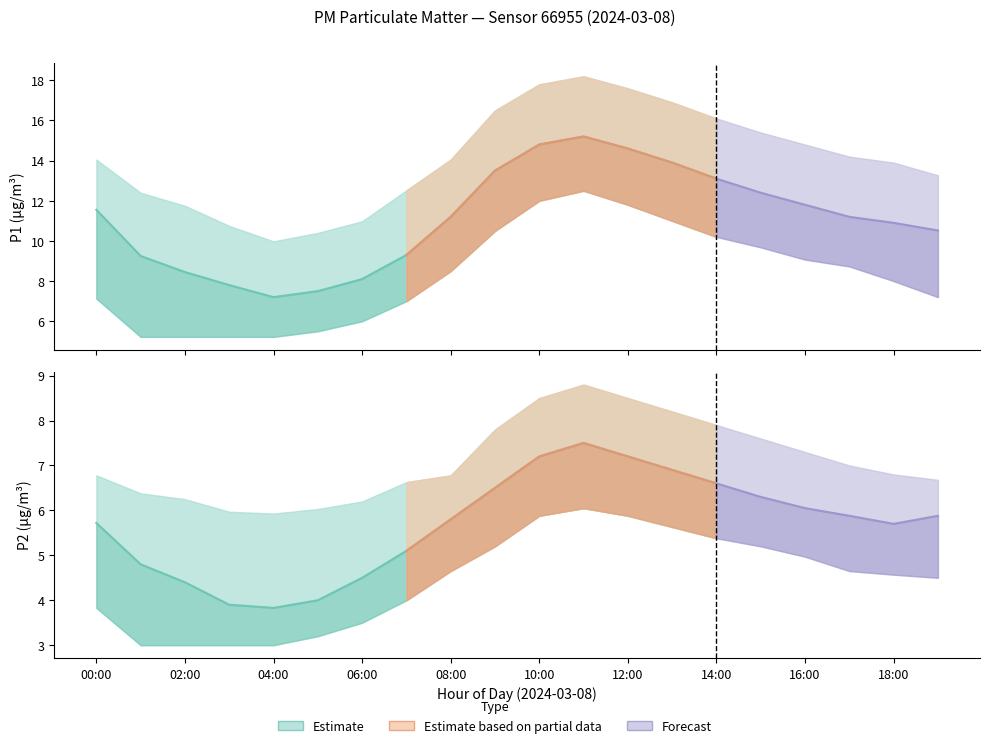

Which has a higher value, 03:00 or 05:00?

03:00